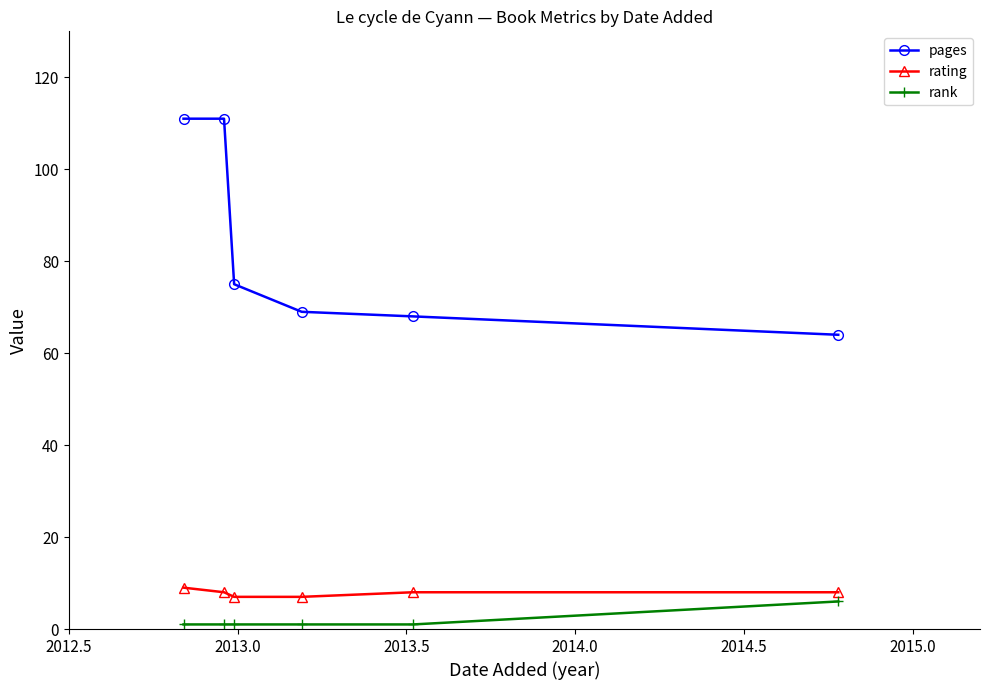

What is the sum of all rank values?

11